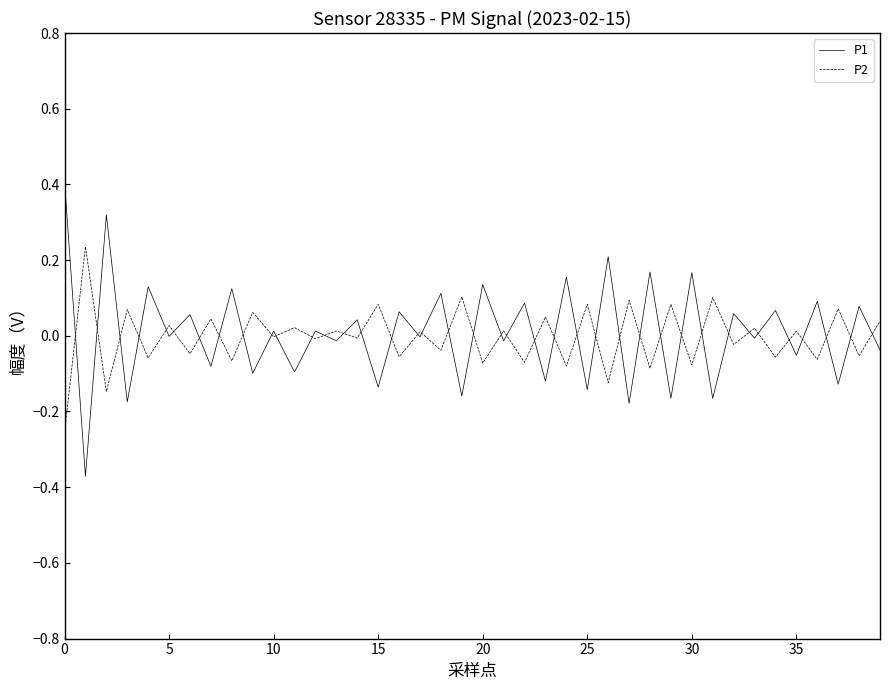

Rank the series by their maximum value, from lowest to highest.

P2, P1